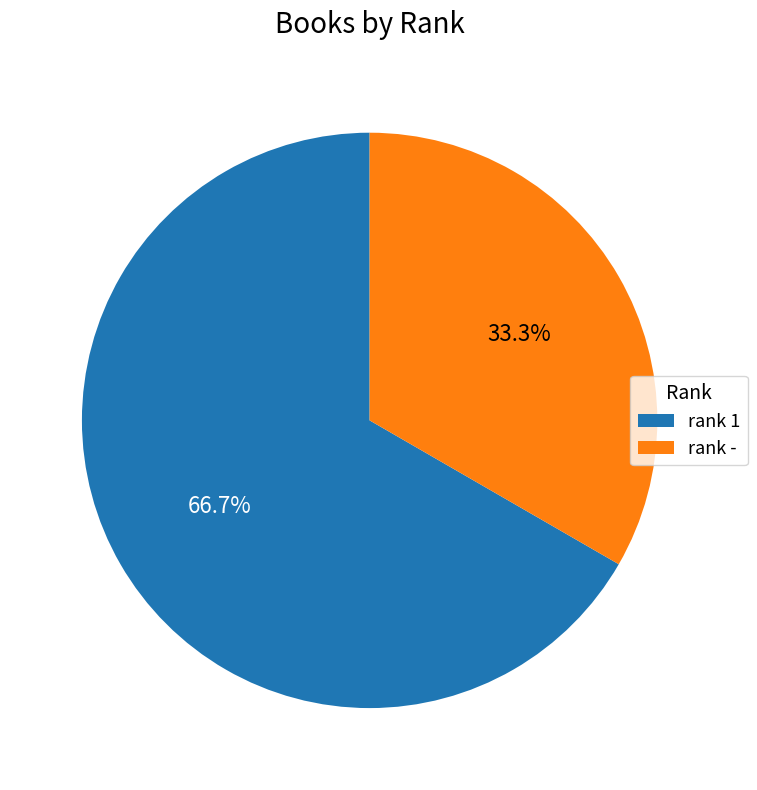

Rank the categories by value from lowest to highest.

rank -, rank 1